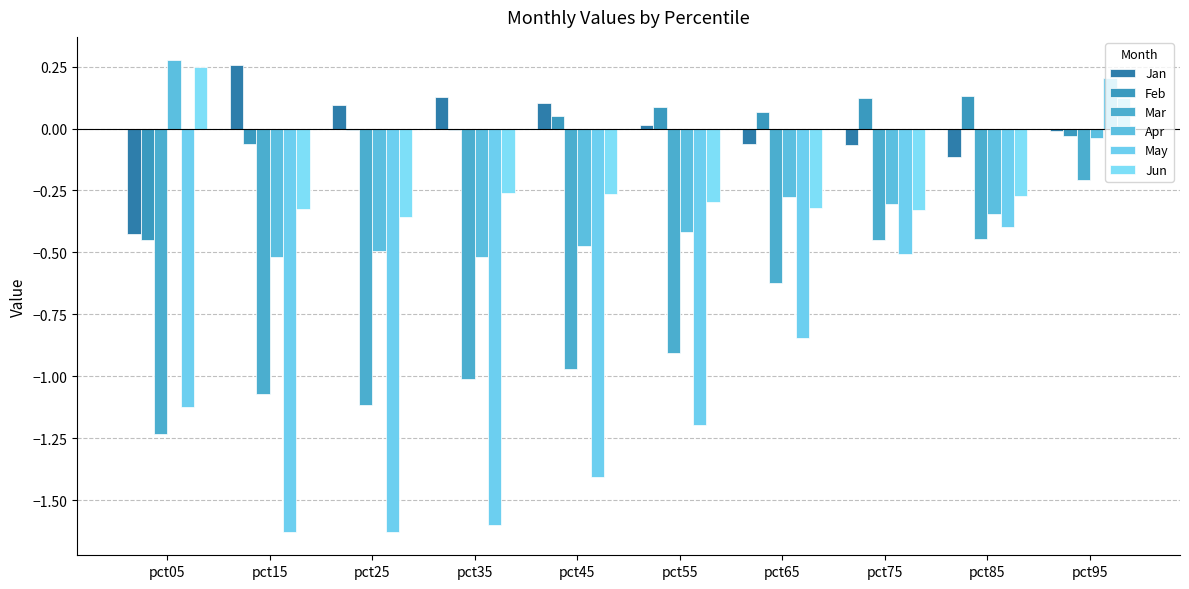

How many groups of bars are there?

10